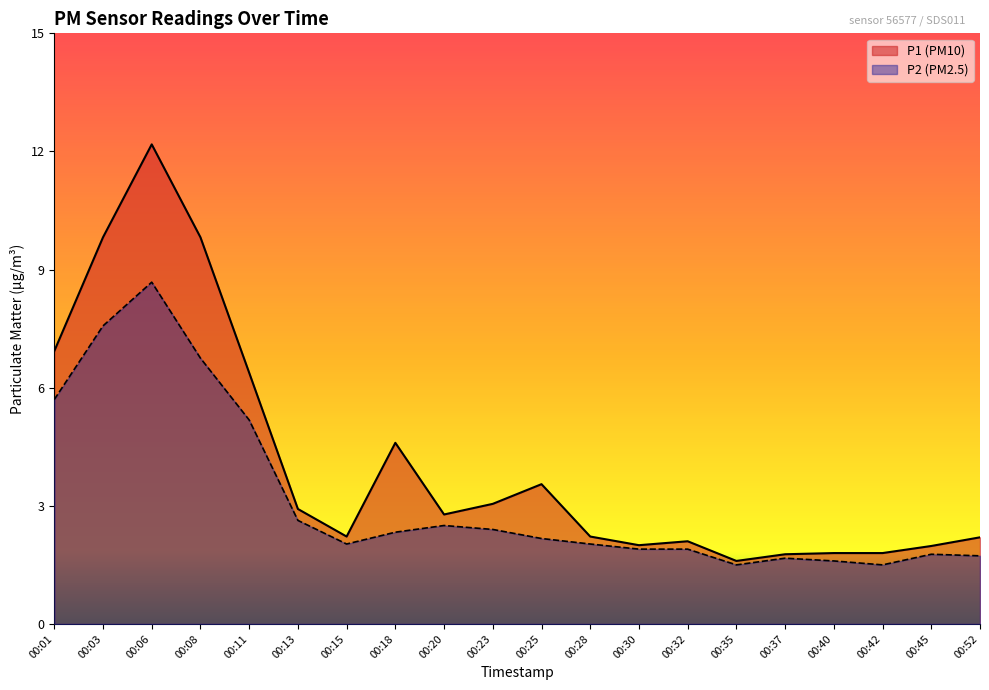

What is the difference between the P2 values at 00:25 and 00:32?

0.3